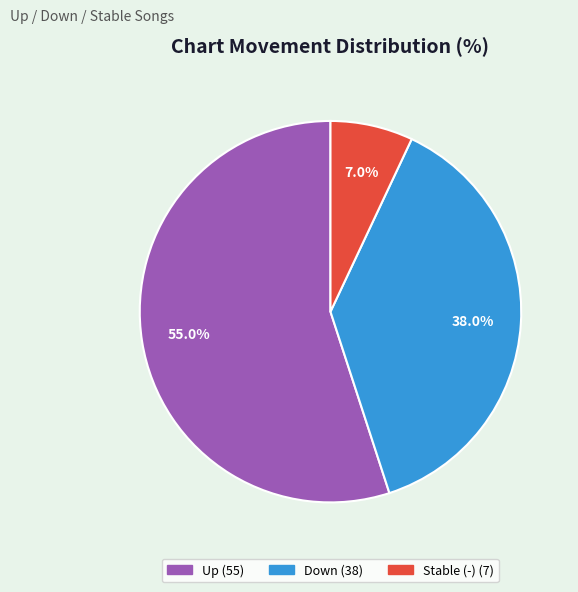

Is there a majority slice in this chart?

Yes